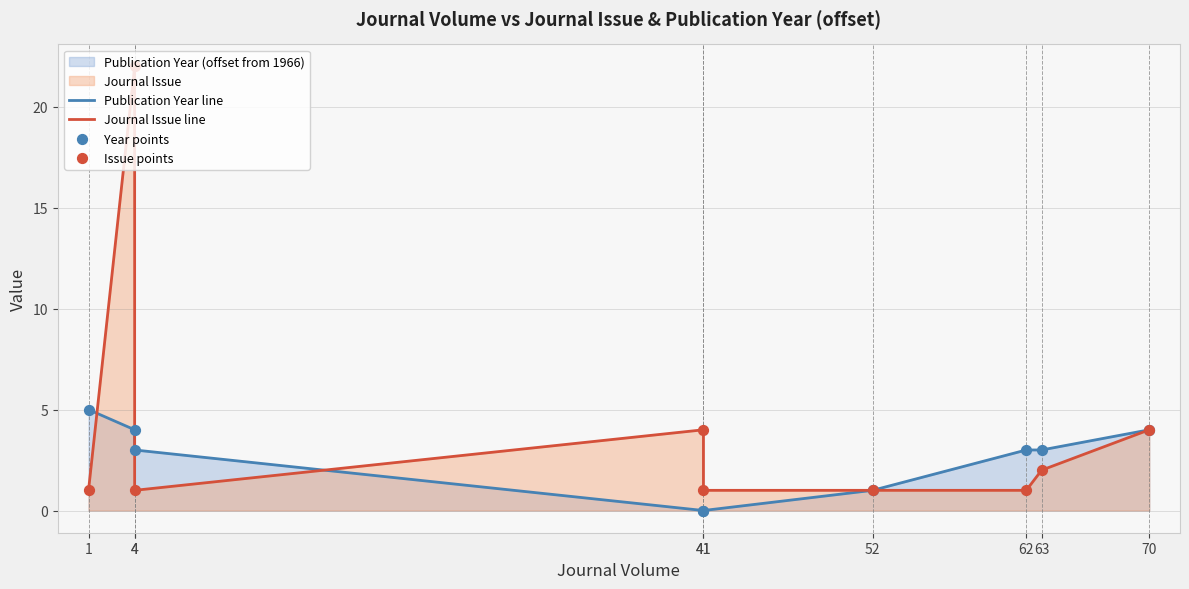

Is the value of Issue points at 4 greater than the value of Year points at 41?

Yes